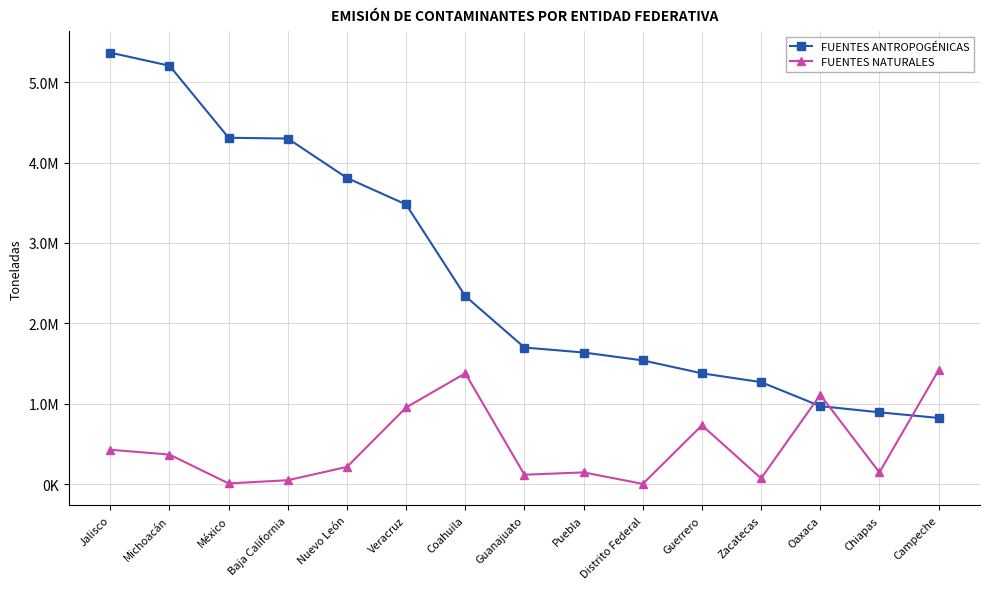

Read the FUENTES NATURALES value at Guerrero.

732417.7